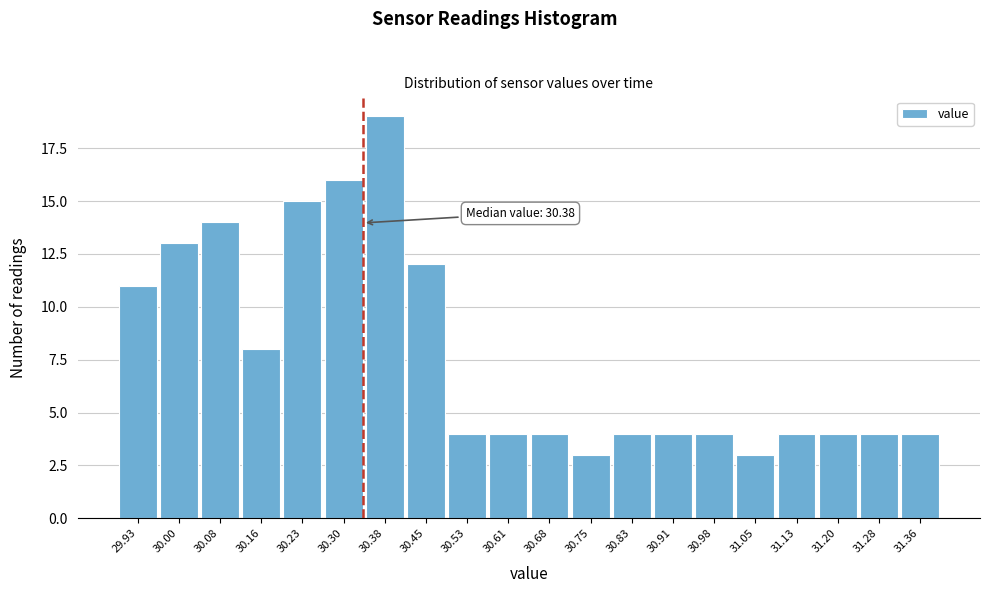

Reading left to right, what are all the values shown in this chart?

29.93=11	30.00=13	30.08=14	30.16=8	30.23=15	30.30=16	30.38=19	30.45=12	30.53=4	30.61=4	30.68=4	30.75=3	30.83=4	30.91=4	30.98=4	31.05=3	31.13=4	31.20=4	31.28=4	31.36=4